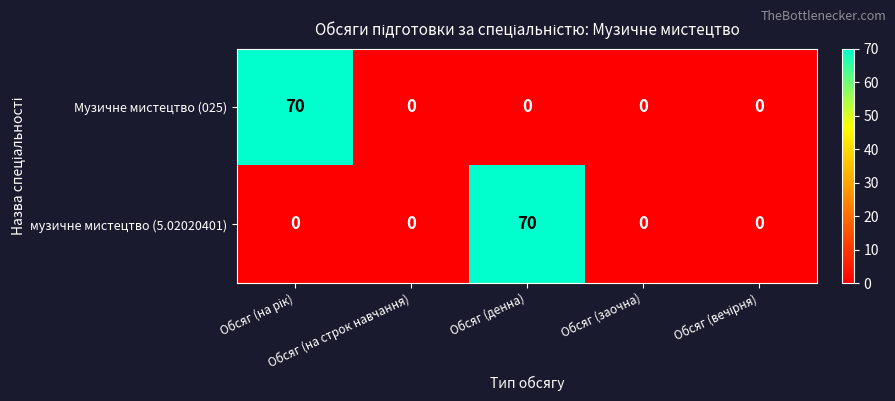

Which series changed the most between Обсяг (на строк навчання) and Обсяг (денна)?

музичне мистецтво (5.02020401)